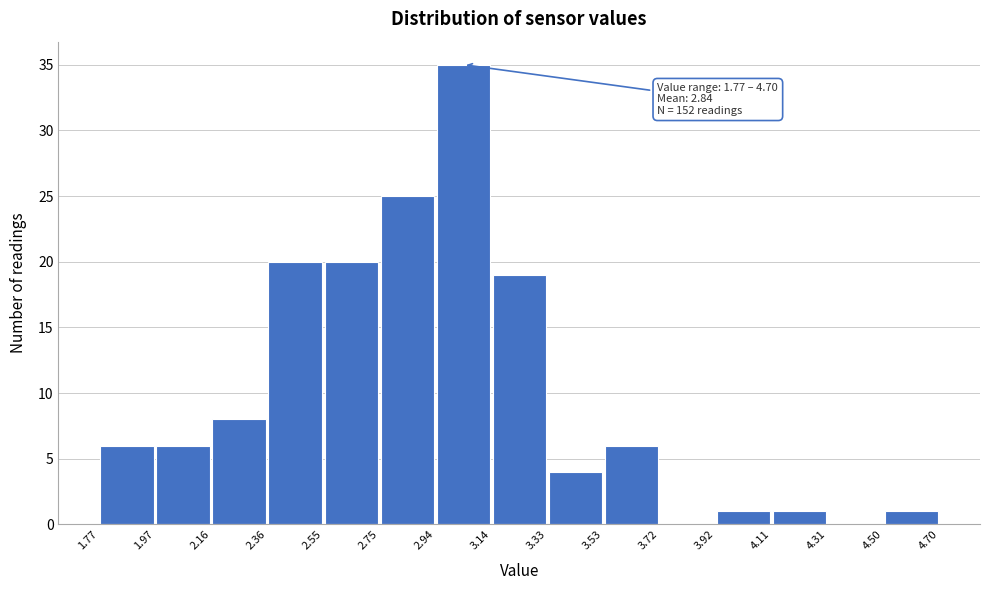

Over which range of the x-axis is the bar tallest?

2.94 to 3.14